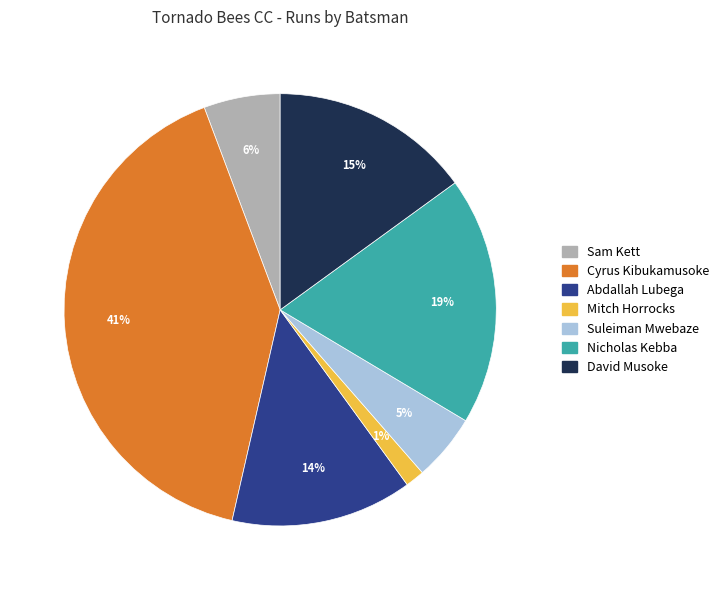

What is the ratio of the value at Nicholas Kebba to the value at Abdallah Lubega?

1.4